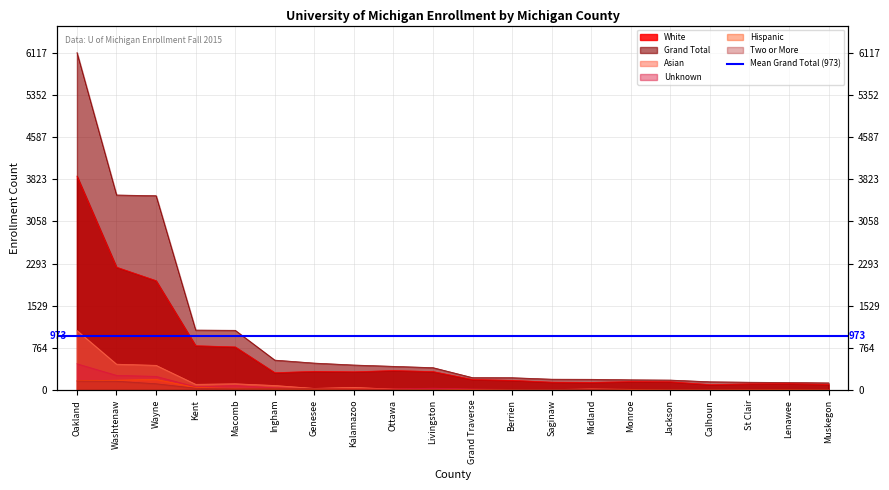

Reading left to right, transcribe all the data shown in this chart.

White: 3879	2228	1983	805	783	316	340	332	355	336	192	177	144	140	154	151	100	113	116	103
Grand Total: 6117	3536	3523	1088	1084	544	490	455	431	407	226	225	198	196	187	182	151	143	138	131
Asian: 1080	470	449	105	115	84	31	50	18	10	5	13	10	21	14	7	13	11	6	3
Unknown: 477	267	249	60	83	40	28	23	20	35	20	13	11	13	6	7	12	6	1	4
Hispanic: 169	180	194	47	29	25	22	20	15	13	6	9	7	8	8	9	9	7	9	6
Two or More: 164	161	115	34	24	33	25	17	13	9	1	7	10	11	0	5	5	3	3	5